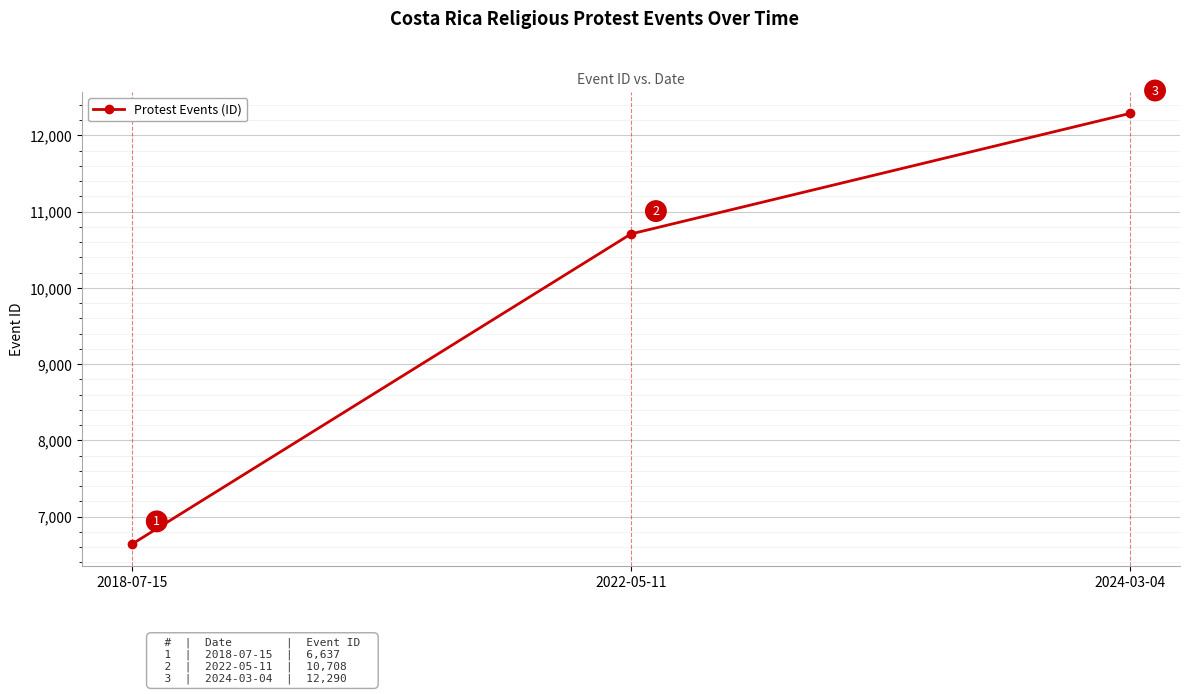

List the labels in order of value, smallest first.

2018-07-15, 2022-05-11, 2024-03-04